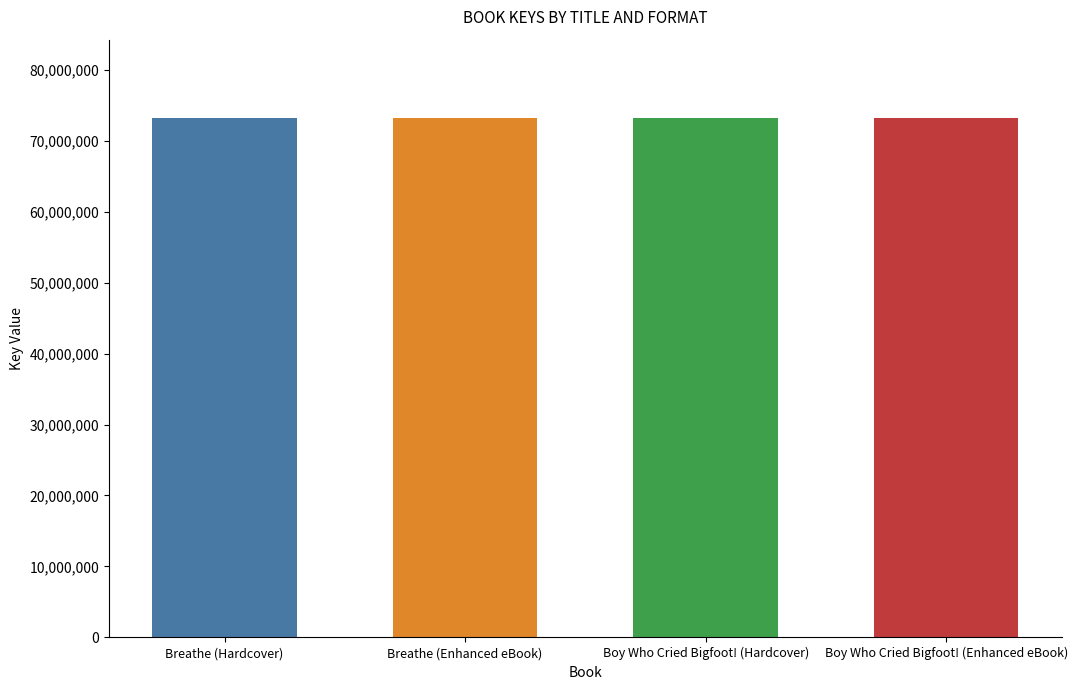

How many series are shown in this chart?

1